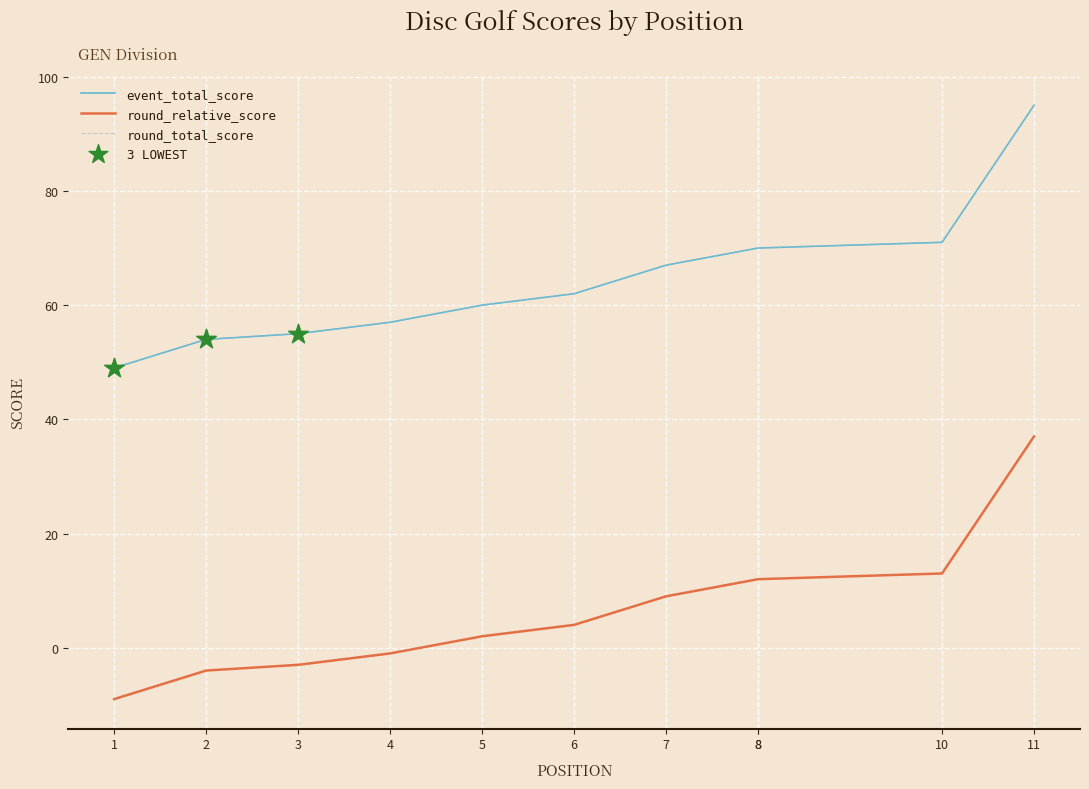

Is the value of round_relative_score at 3 greater than the value of round_total_score at 8?

No